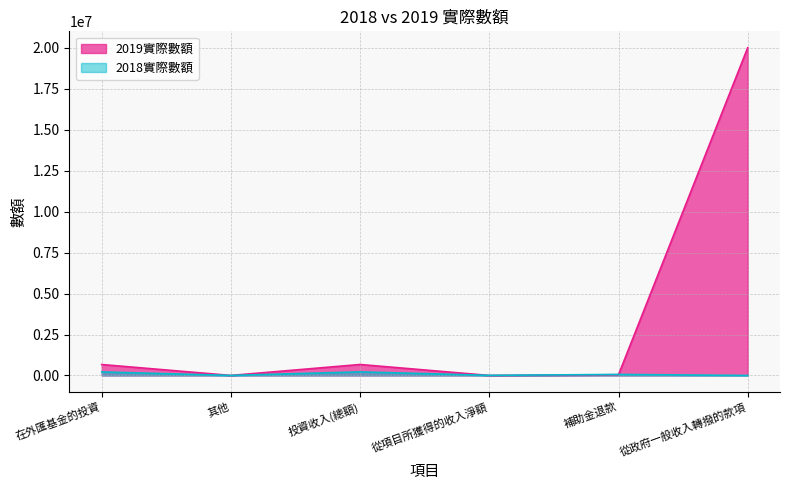

Reading left to right, what are all the values shown in this chart?

2019實際數額: 668268	2017	670285	1220	45879	20000000
2018實際數額: 215955	2713	218668	7327	62230	0